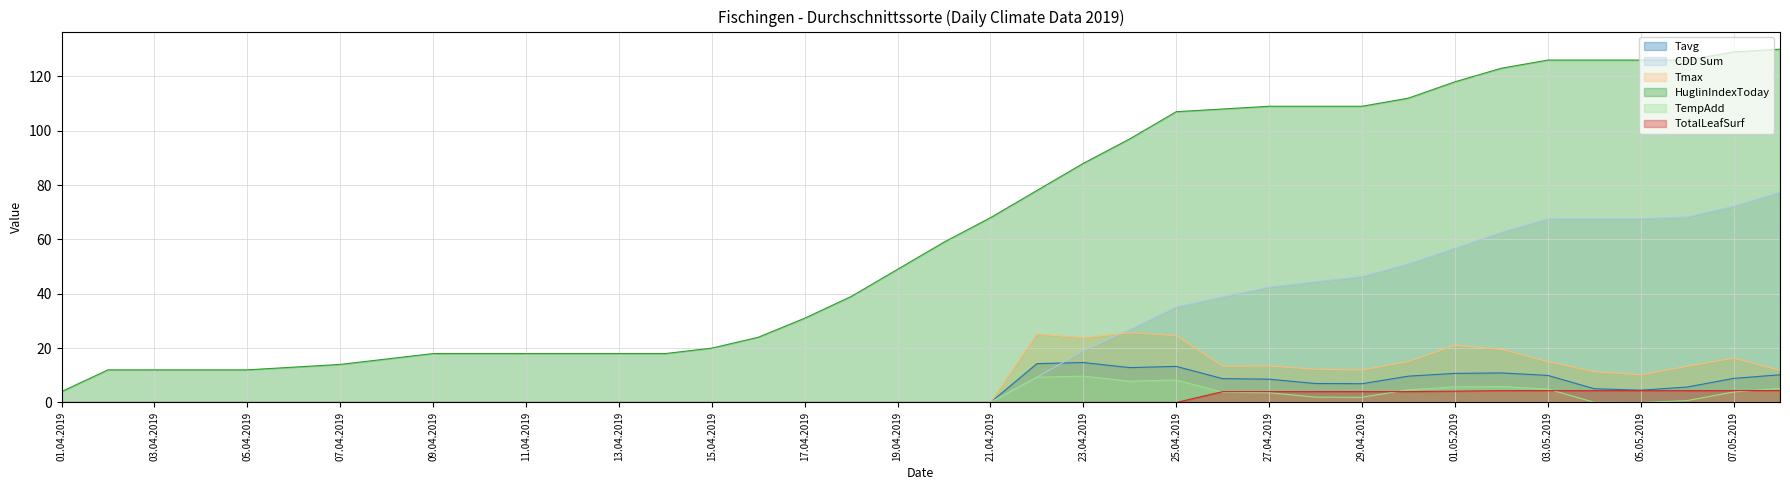

How many data points in TempAdd are above 0?

16